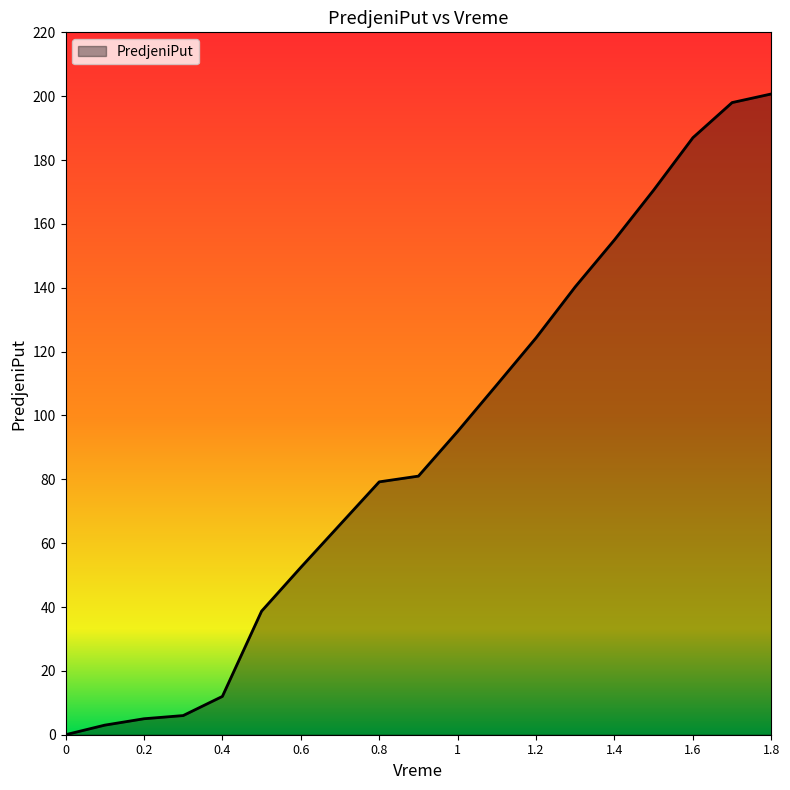

What is the maximum value shown in the chart?

200.7